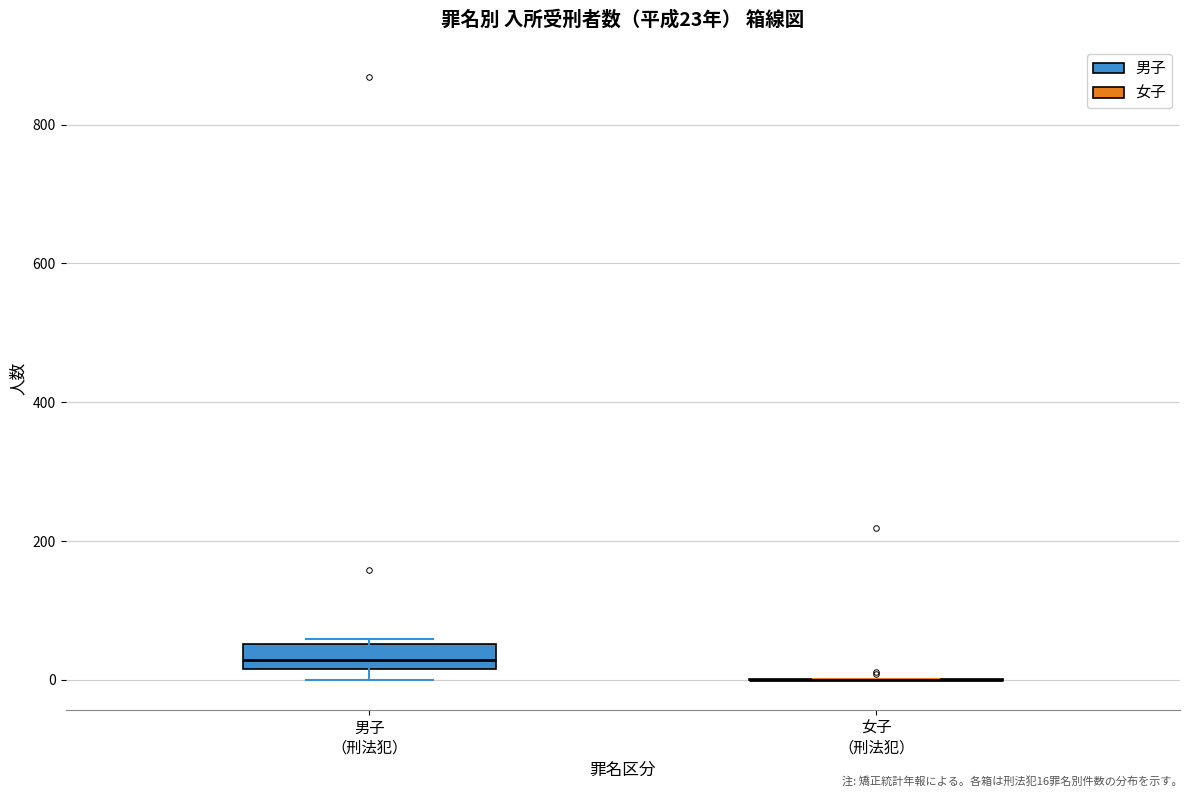

Comparing the boxes themselves (not the whiskers), which one is the tallest?

男子 （刑法犯）